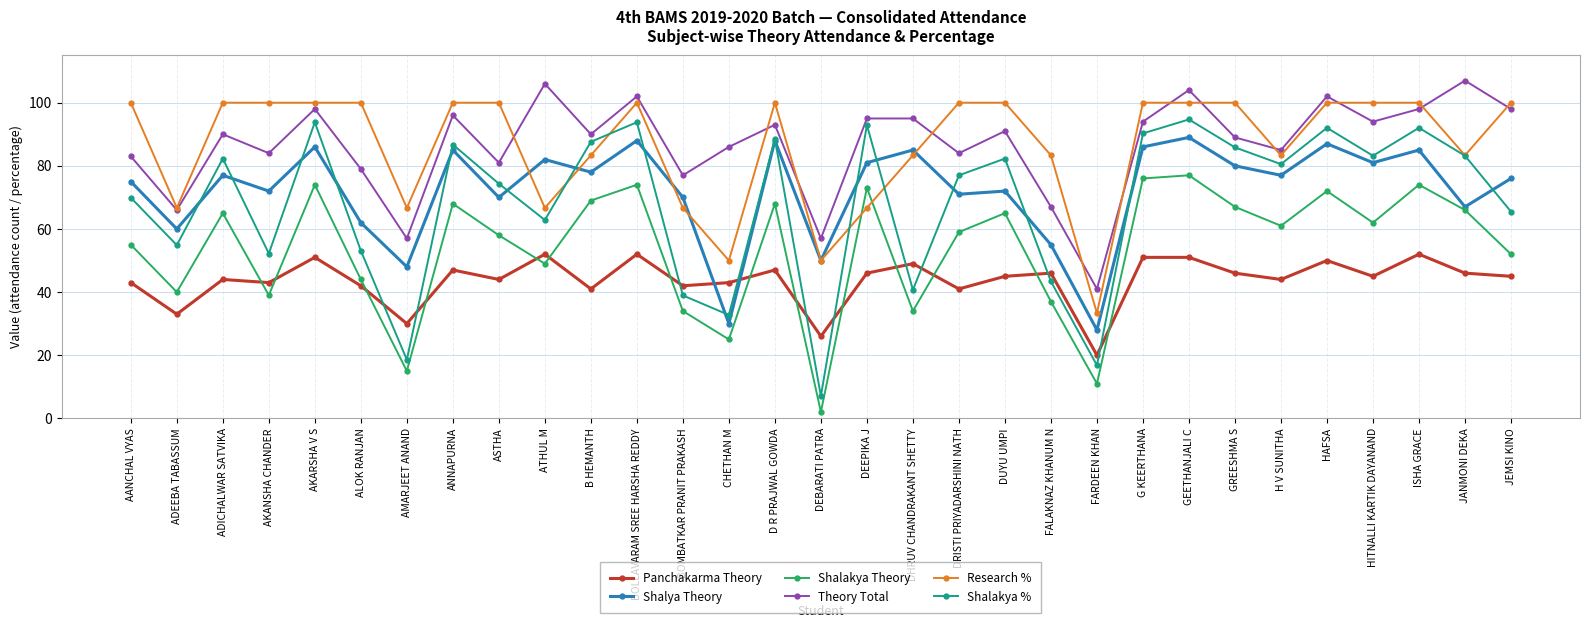

In Research %, how many points are lower than both neighbors (excluding endpoints)?

8